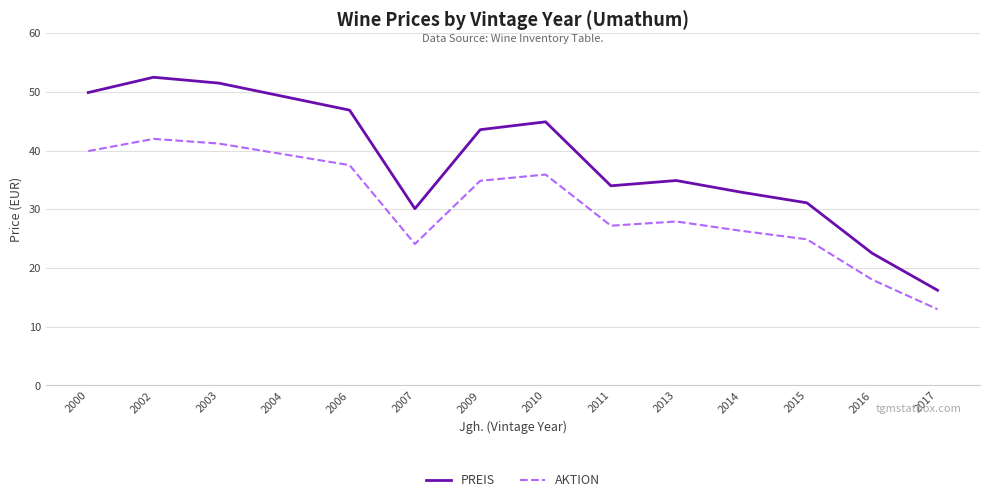

True or false: AKTION and PREIS intersect in this chart.

False